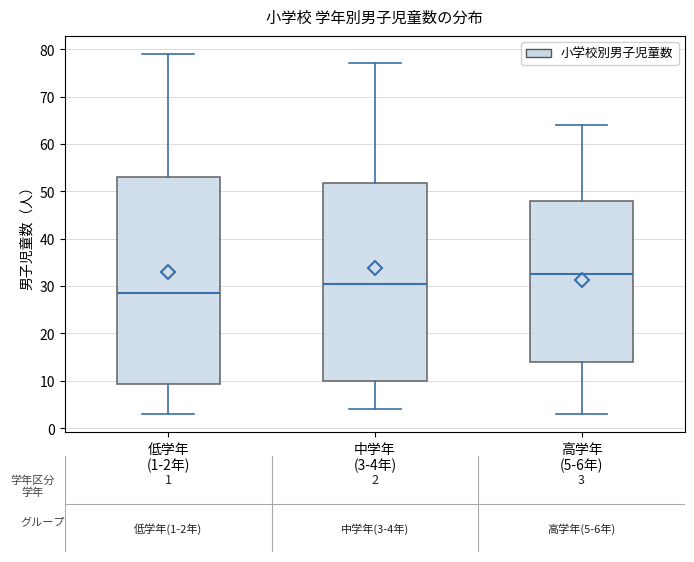

Where is the lower edge of the box for 中学年 (3-4年) on the y-axis? The values are not printed on the chart, so give them approximately, as read against the axis.

10